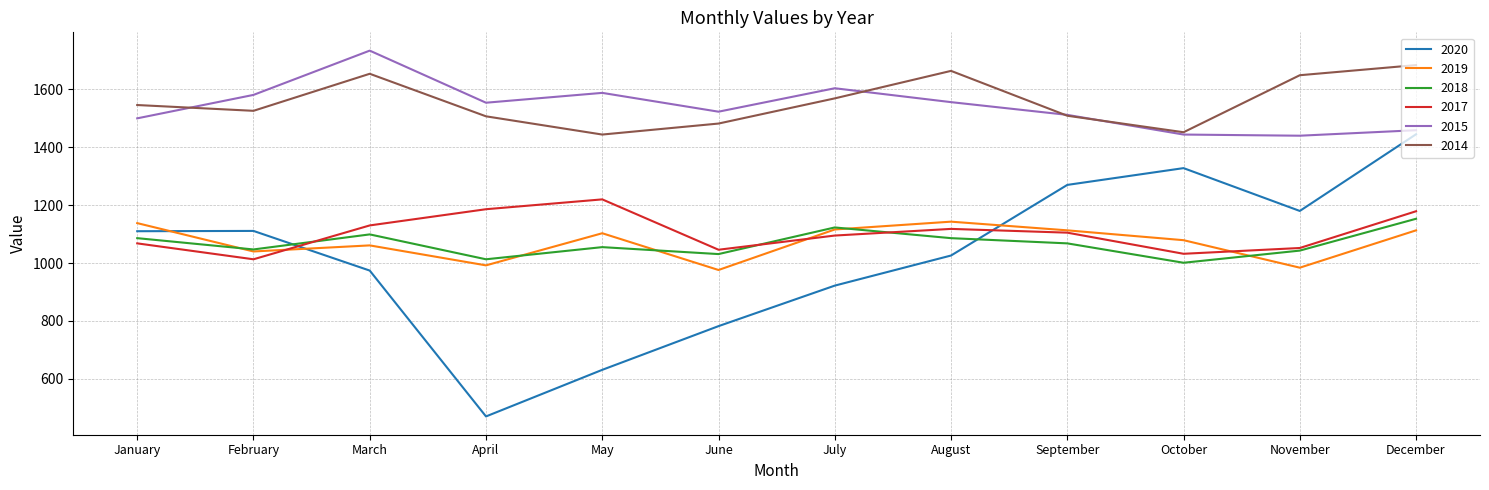

True or false: 2018 has a value of 1055 at May.

True